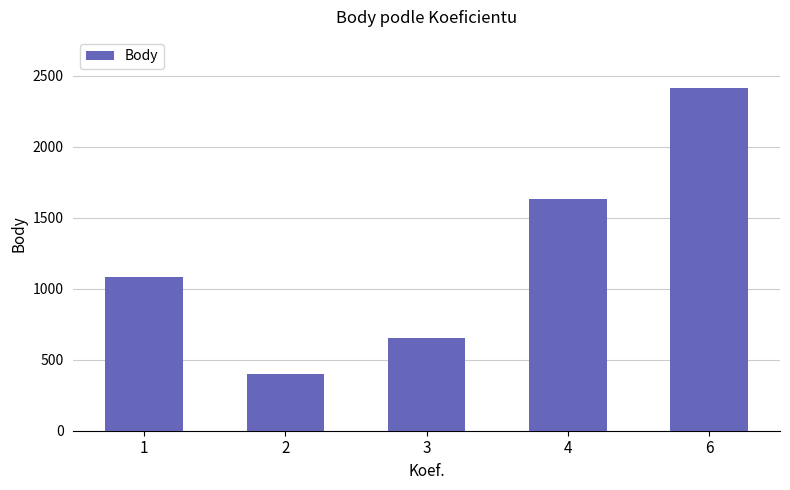

Does the chart contain stacked bars?

No